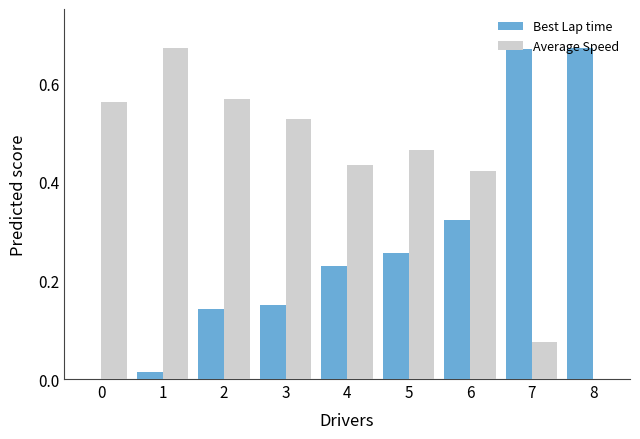

How many data points in Average Speed are above 0?

8